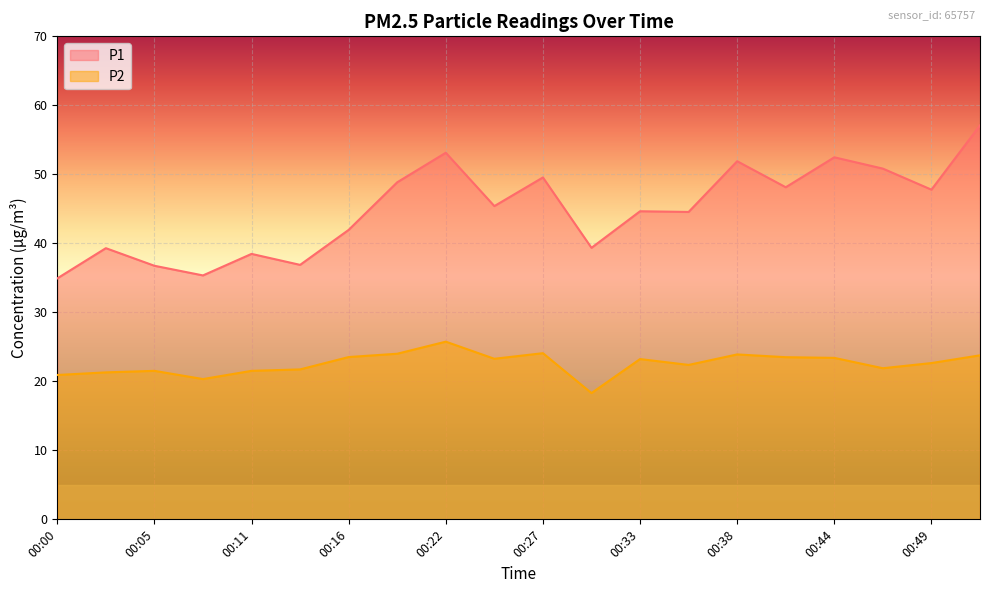

The P2 series shows 23.4 at 00:44. True or false?

True